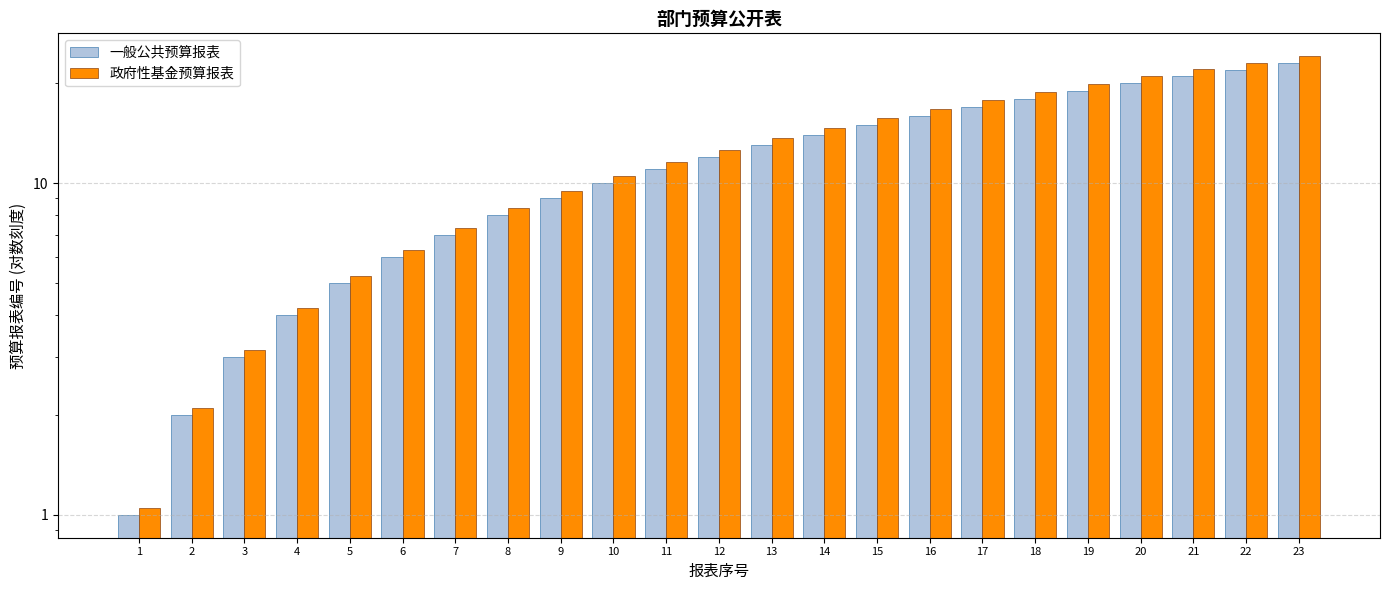

Reading left to right, transcribe all the data shown in this chart.

一般公共预算报表: 1.0	2.0	3.0	4.0	5.0	6.0	7.0	8.0	9.0	10.0	11.0	12.0	13.0	14.0	15.0	16.0	17.0	18.0	19.0	20.0	21.0	22.0	23.0
政府性基金预算报表: 1.1	2.1	3.2	4.2	5.2	6.3	7.4	8.4	9.5	10.5	11.6	12.6	13.7	14.7	15.8	16.8	17.9	18.9	19.9	21.0	22.1	23.1	24.2